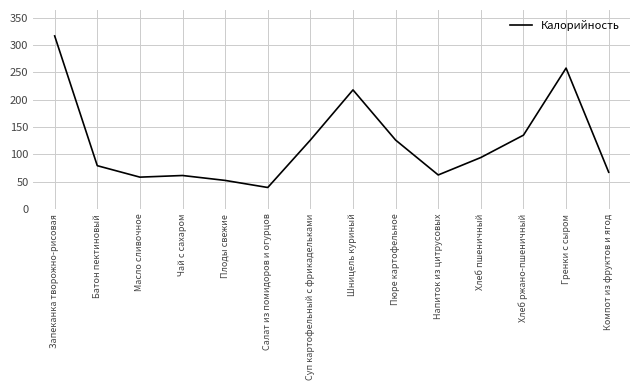

What is the smallest value displayed?

39